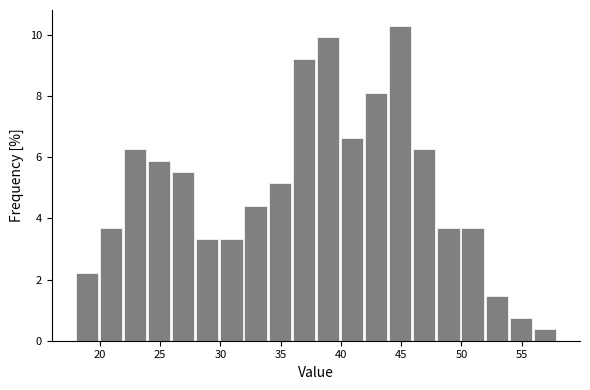

Over which range of the x-axis is the bar tallest?

44 to 46